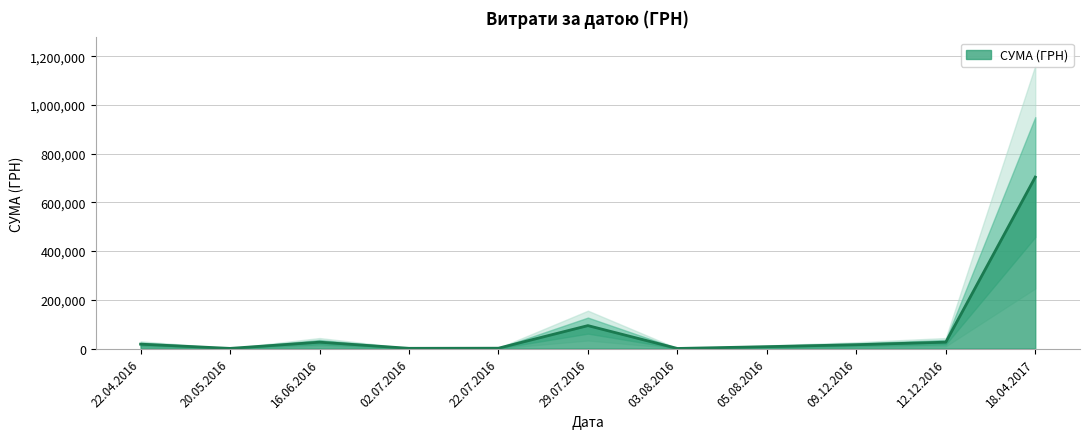

The value at 12.12.2016 is 11100.0. True or false?

True